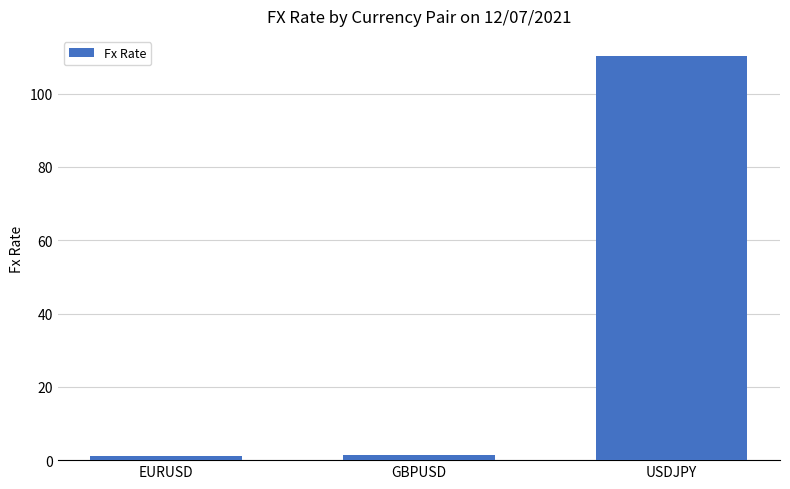

What is the difference between the maximum and minimum values?

109.0